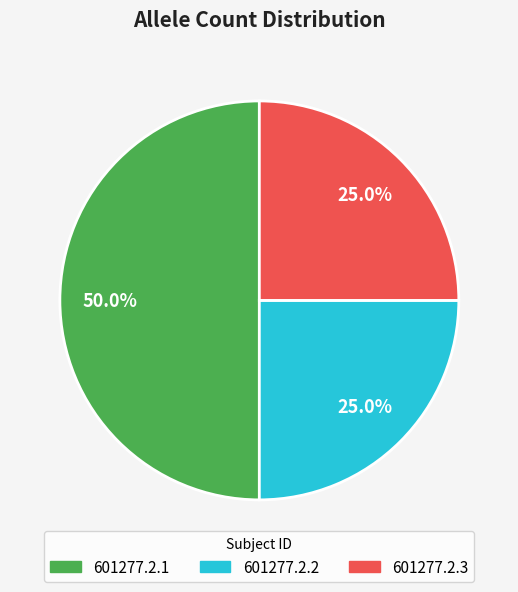

How many slices are in this pie chart?

3